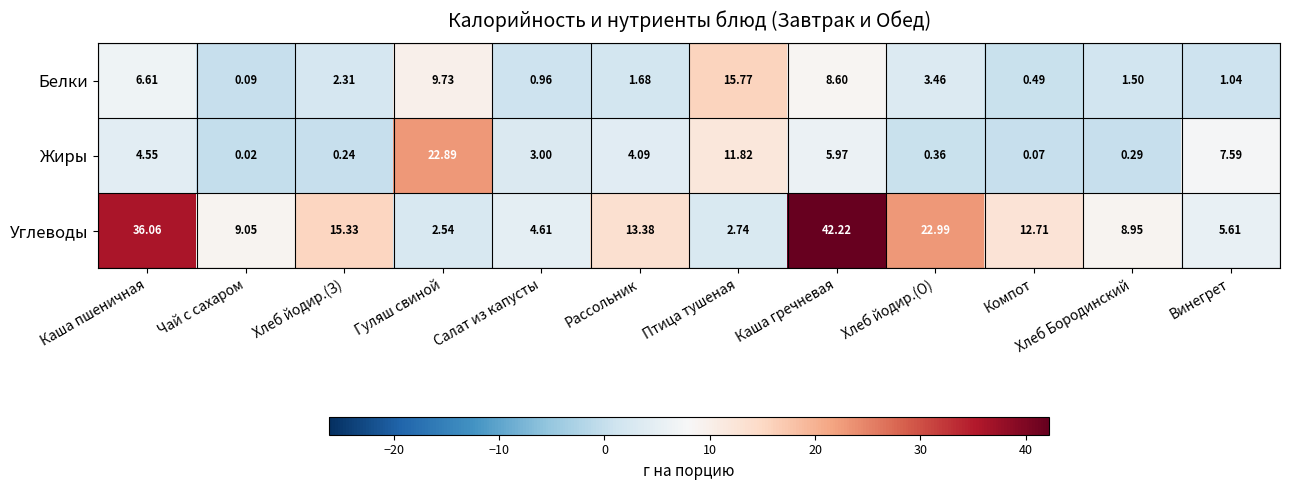

Which series has the largest total across all categories?

Углеводы